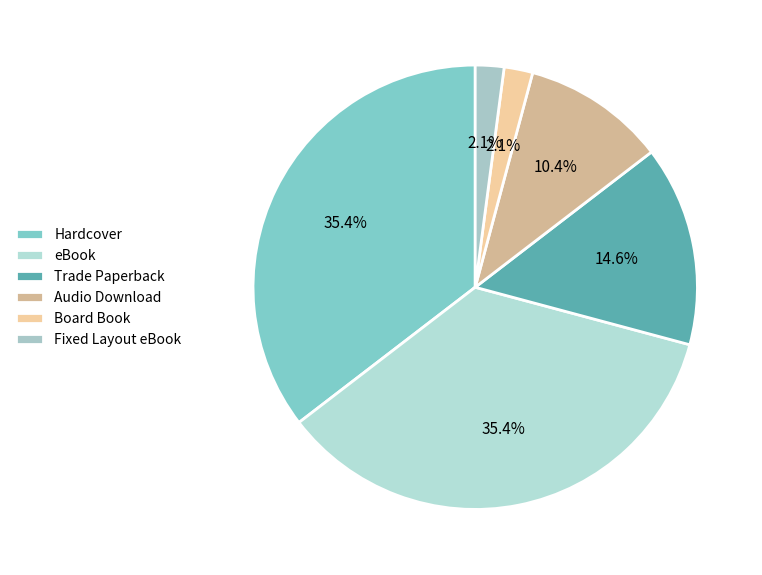

To the nearest percent, what is the average slice percentage?

17%